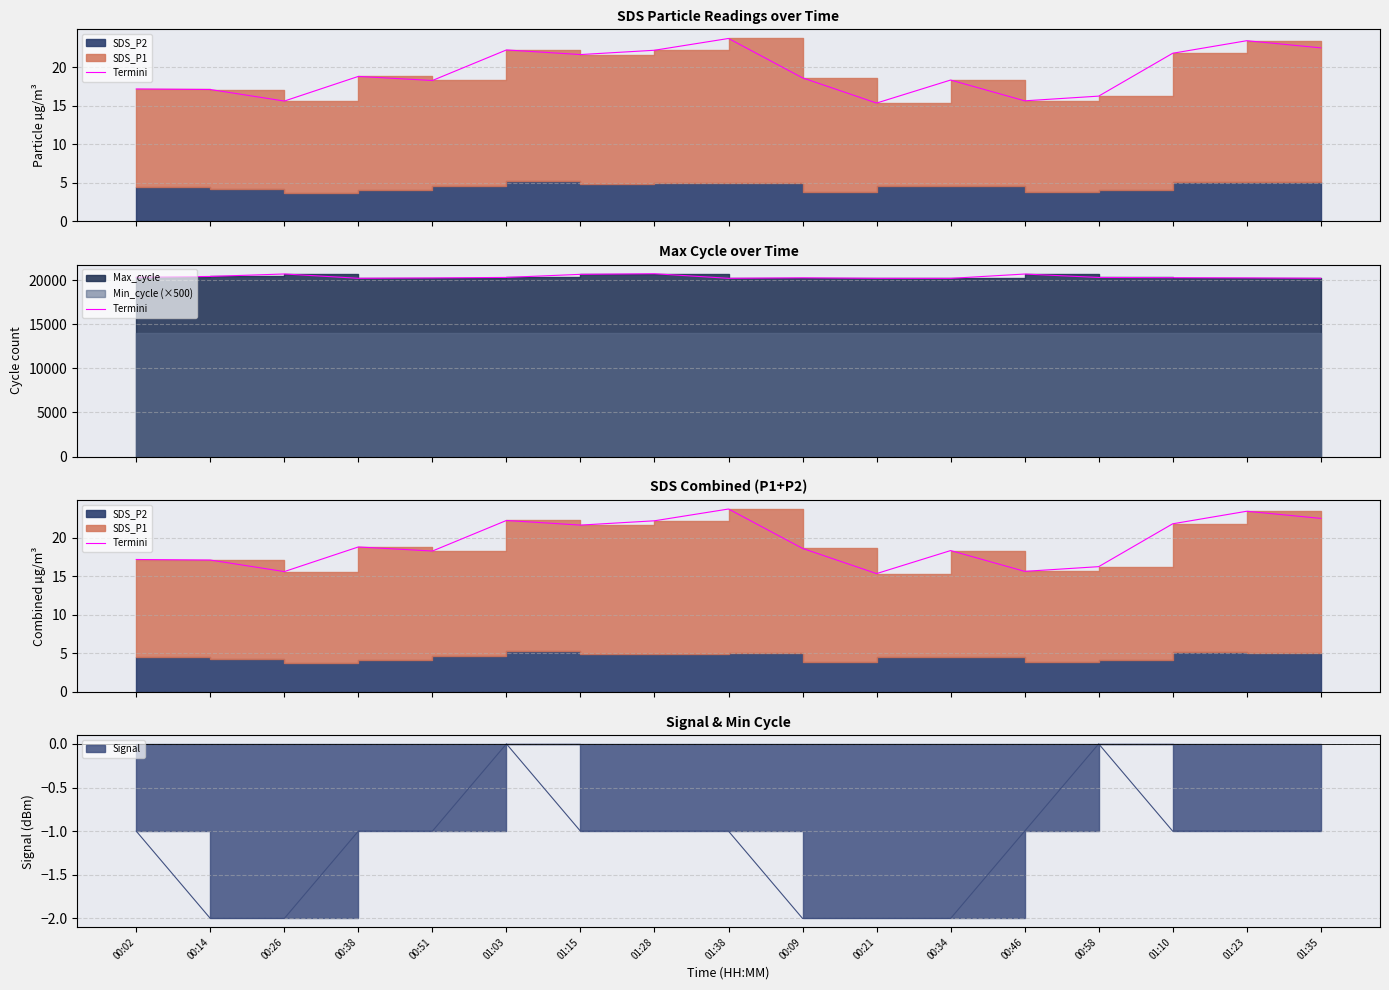

How many data points are less than 18?

6